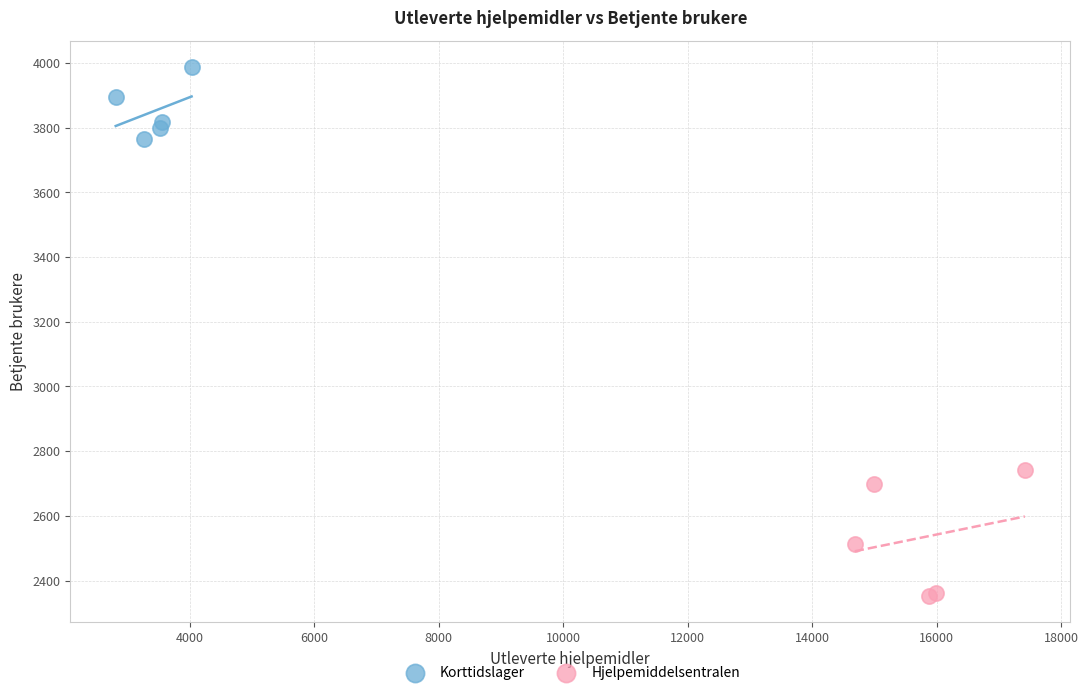

Which series contains the lowest Y value?

Hjelpemiddelsentralen